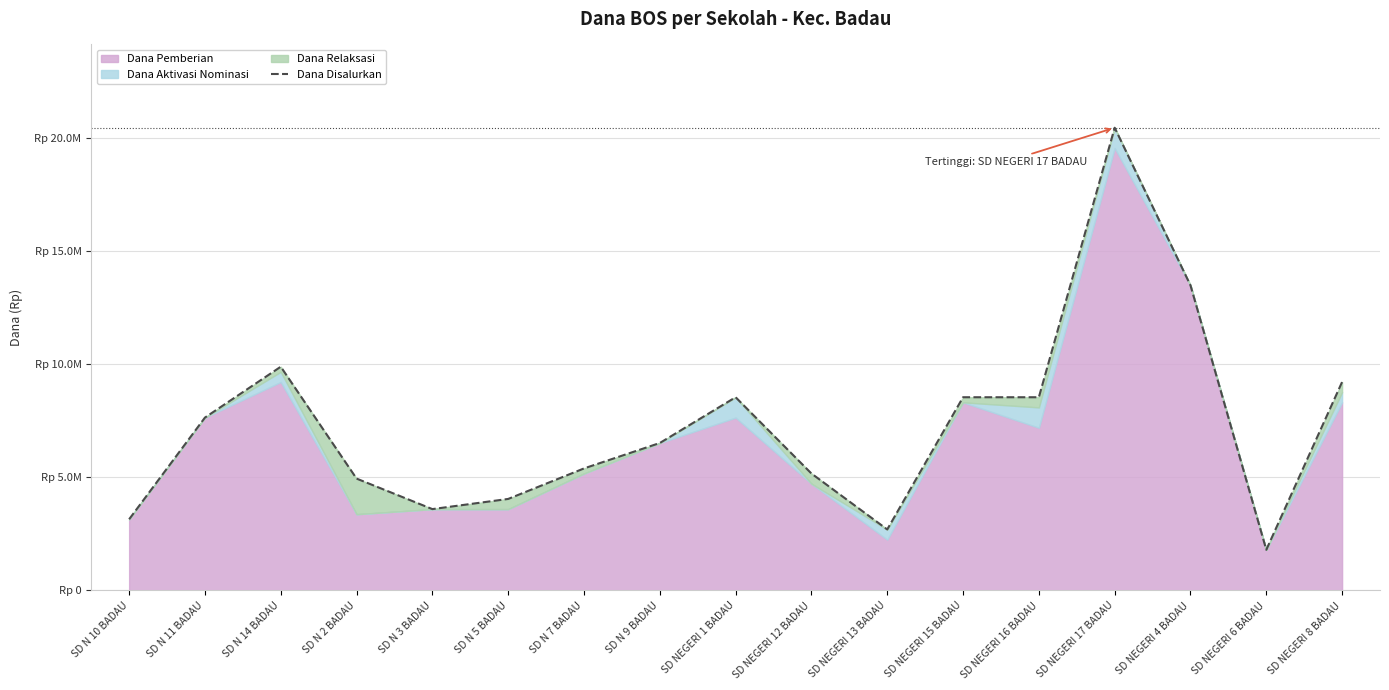

What is the greatest value displayed?

20475000